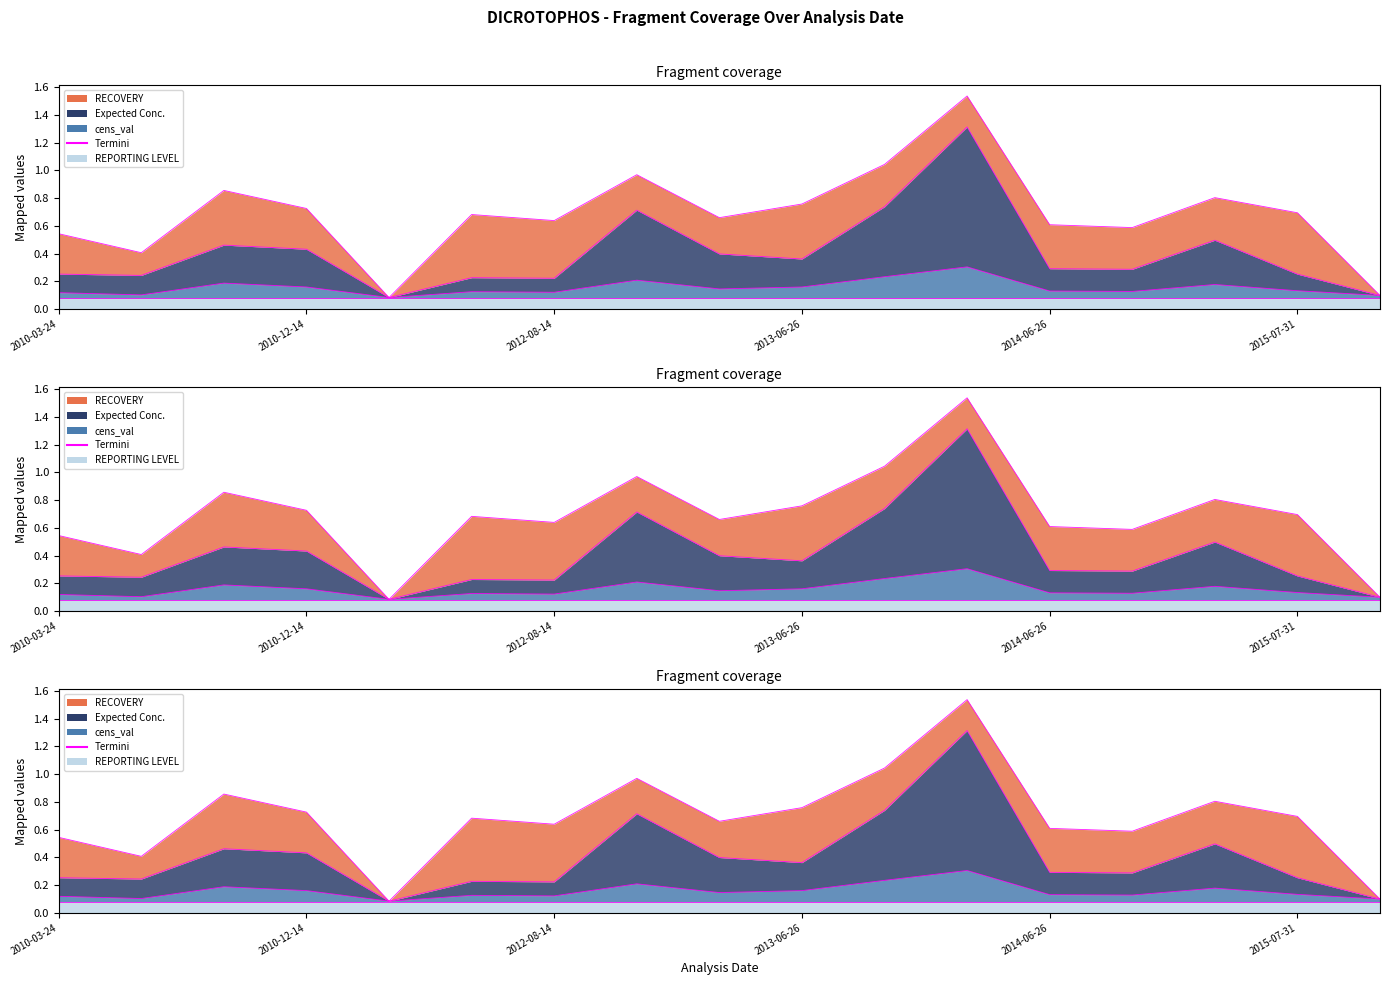

True or false: cens_val and Expected Conc. intersect in this chart.

False